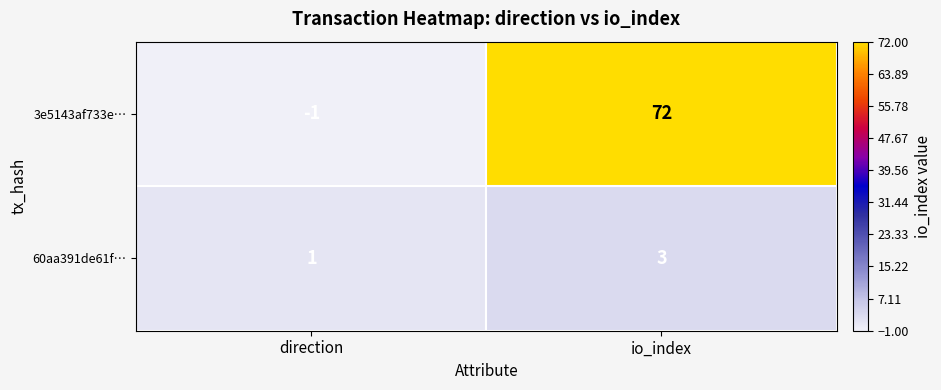

Rank the series by their maximum value, from lowest to highest.

60aa391de61f…, 3e5143af733e…